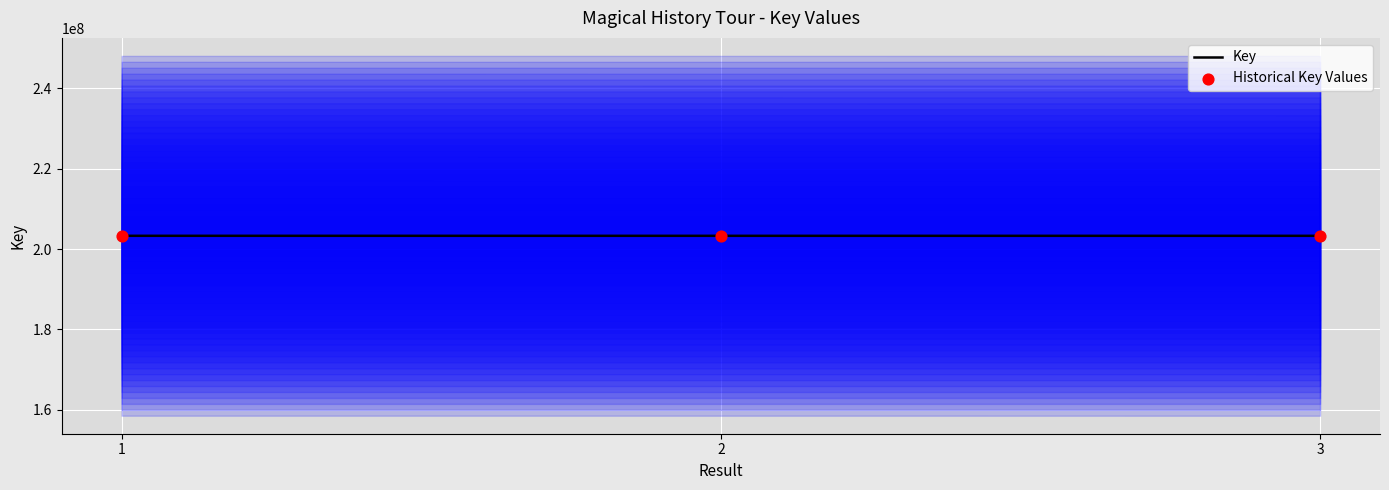

Is the value of Historical Key Values at 3 greater than the value of Key at 1?

No